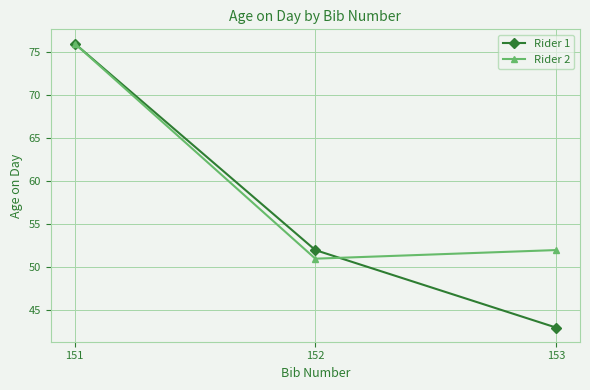

What is the maximum value for Rider 2?

76